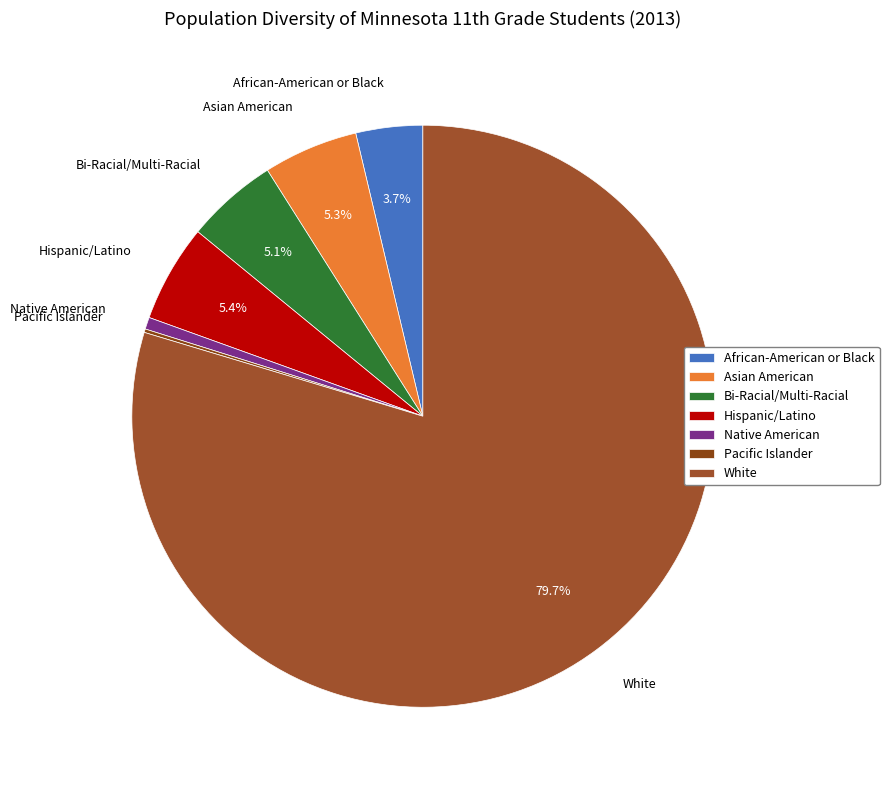

Which category has the biggest portion of the pie?

White